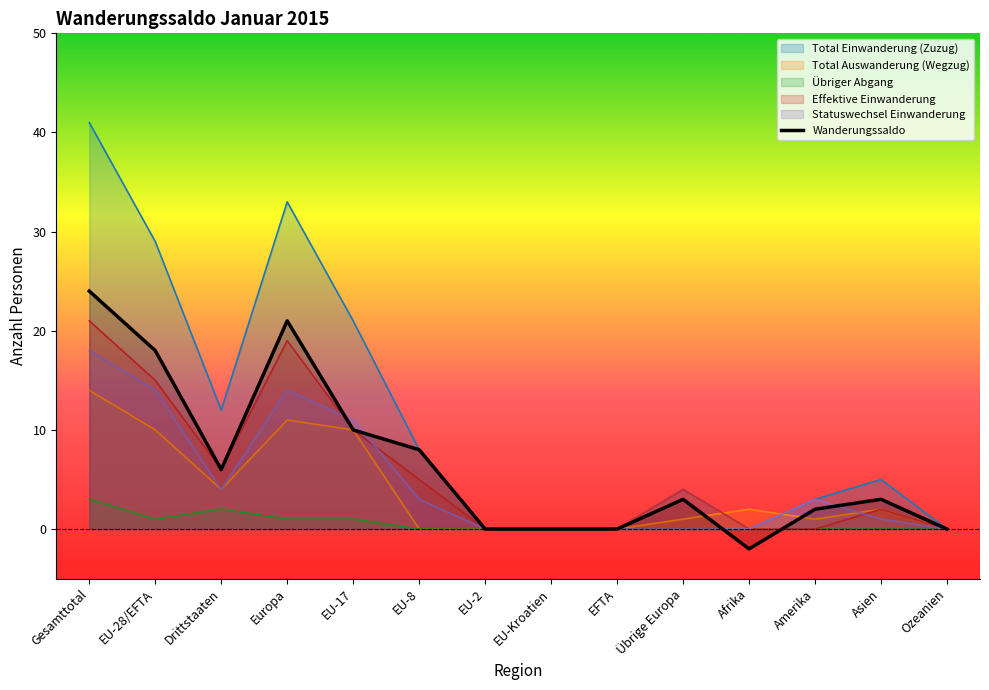

What is the difference between the second highest and second lowest values?

21